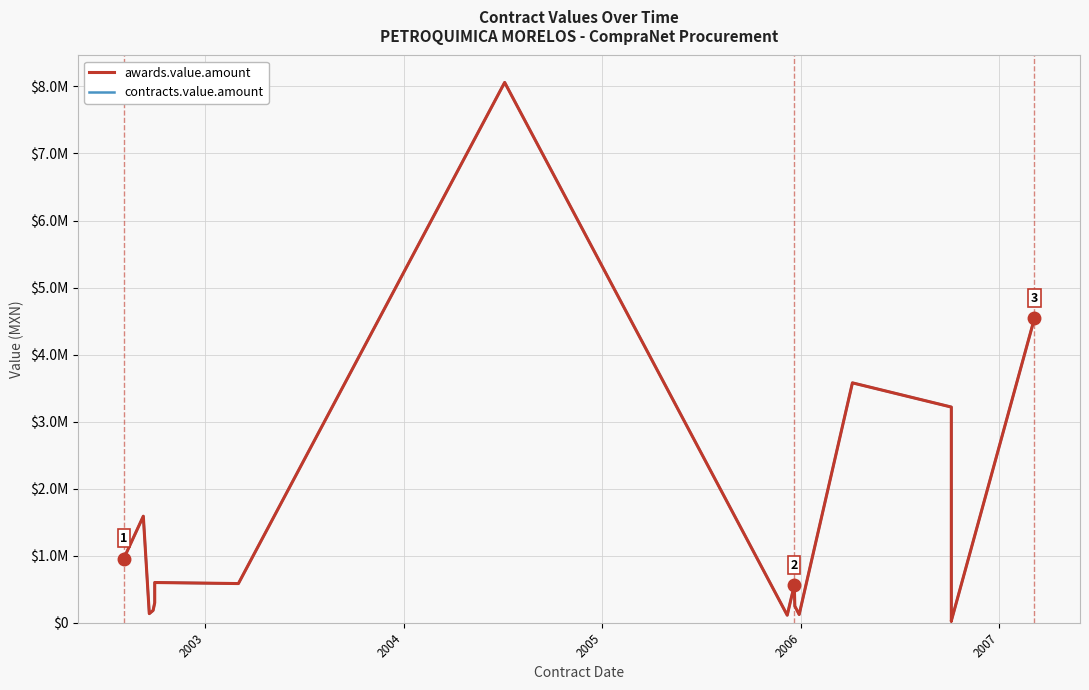

Is it true that awards.value.amount equals 518505.2 at 2006?

False